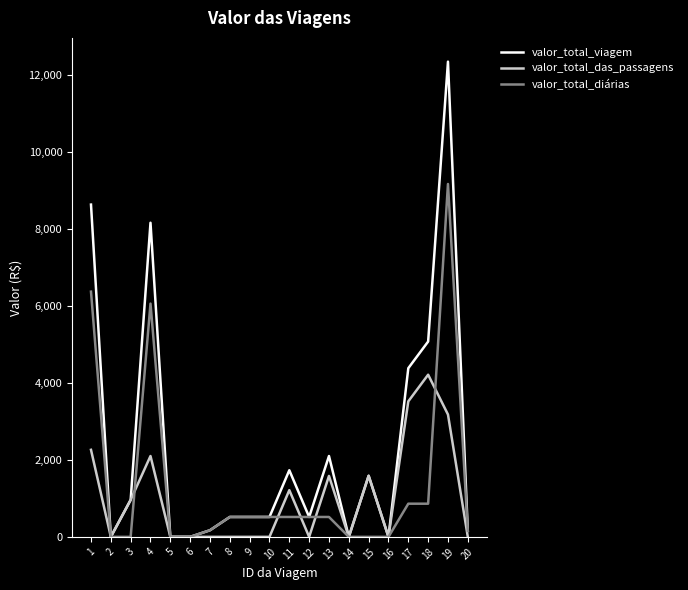

What is the total value across all series at 20?

311.0